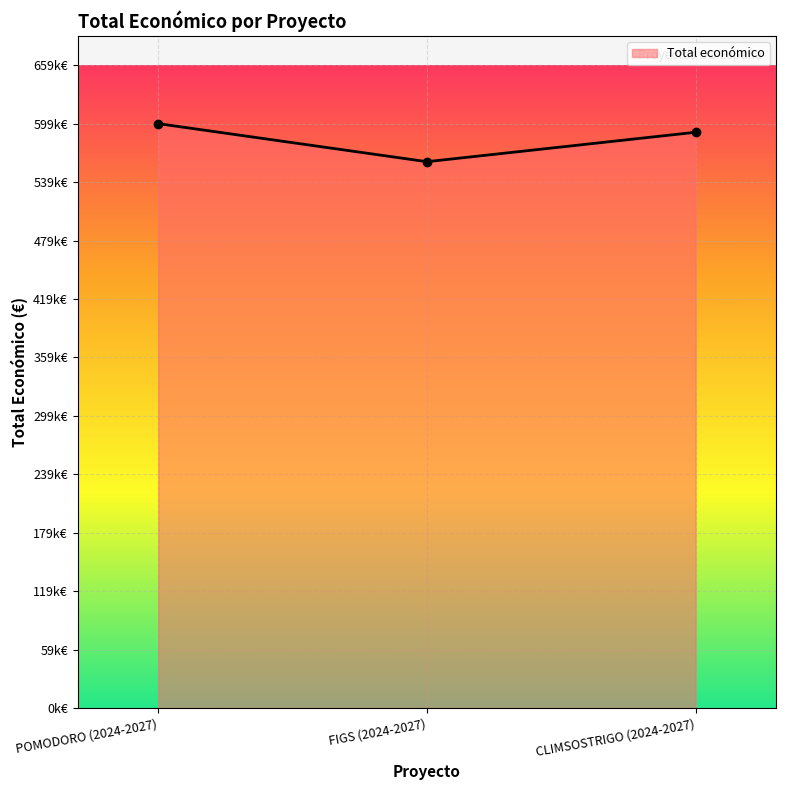

Which label corresponds to the smallest value in the chart?

FIGS (2024-2027)